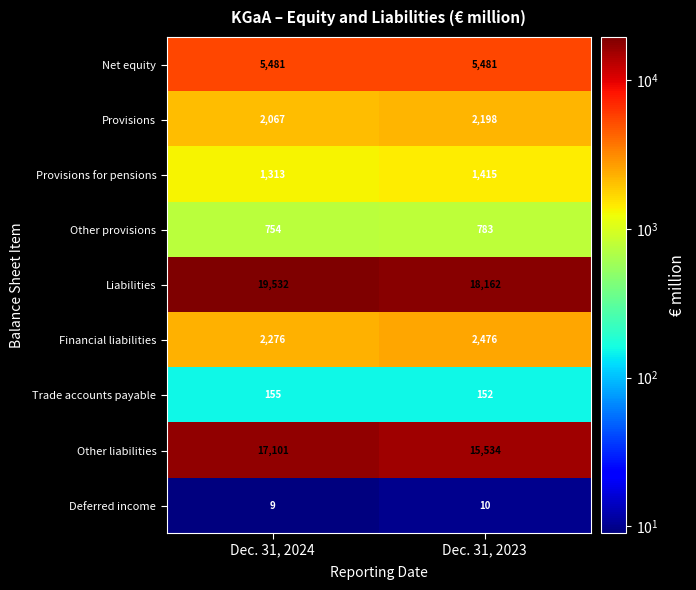

Rank the series by their maximum value, from highest to lowest.

Liabilities, Other liabilities, Net equity, Financial liabilities, Provisions, Provisions for pensions, Other provisions, Trade accounts payable, Deferred income